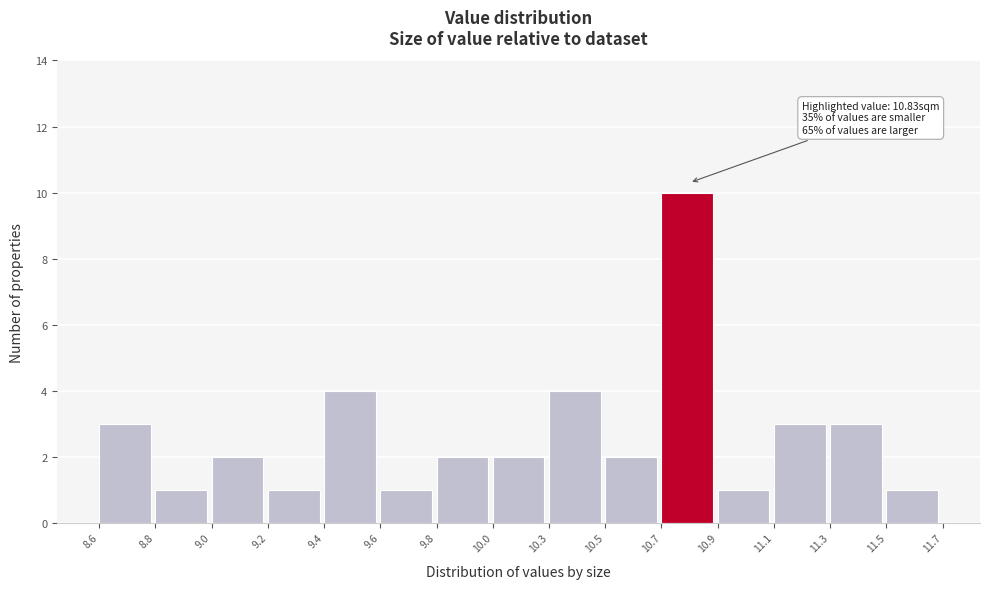

Reading left to right, list all the values displayed in this chart.

3	1	2	1	4	1	2	2	4	2	10	1	3	3	1